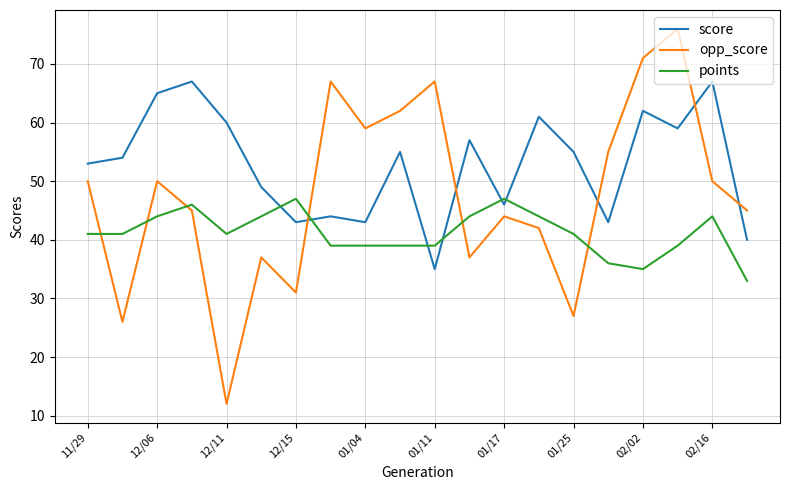

Which series has the largest total across all categories?

score